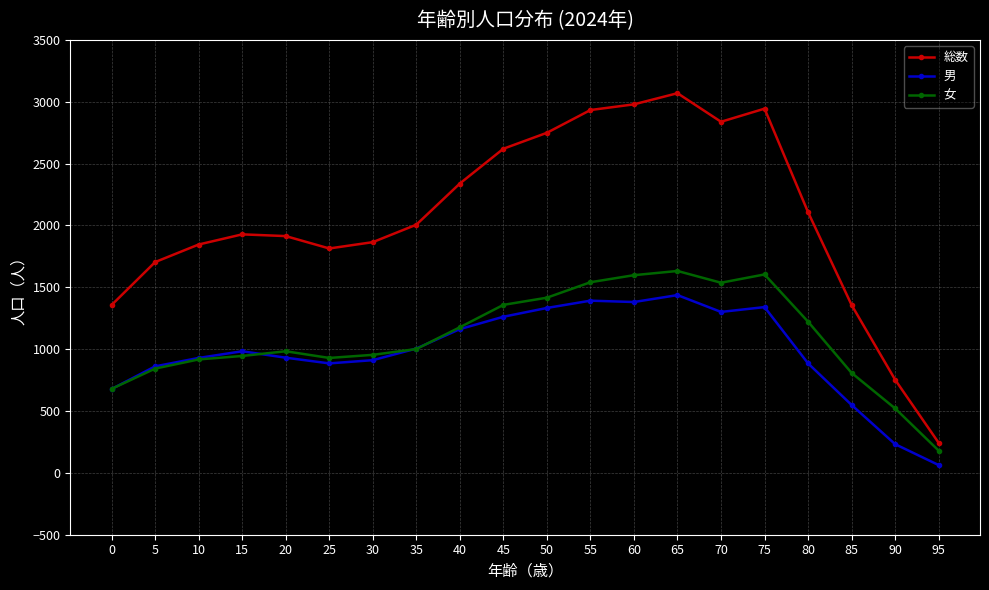

What is the total value across all series at 15?

3856